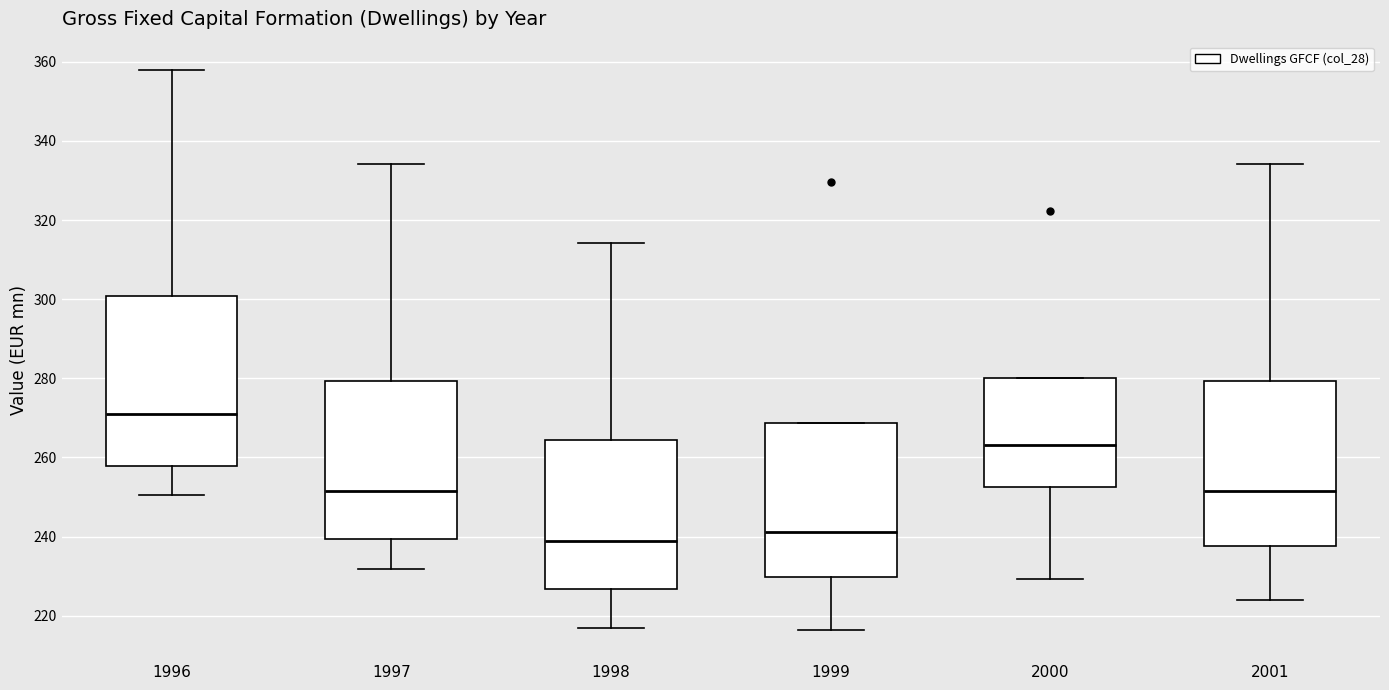

Reading left to right, read every box against the y-axis: the position of its median line, the range the box covers, and the ends of its whiskers. The values are not printed on the chart, so give them approximately, as read against the axis.

1996: median 272, box 258 to 300, whiskers 250 to 358
1997: median 252, box 240 to 280, whiskers 232 to 334
1998: median 238, box 226 to 264, whiskers 216 to 314
1999: median 242, box 230 to 268, whiskers 216 to 268
2000: median 264, box 252 to 280, whiskers 230 to 280
2001: median 252, box 238 to 280, whiskers 224 to 334